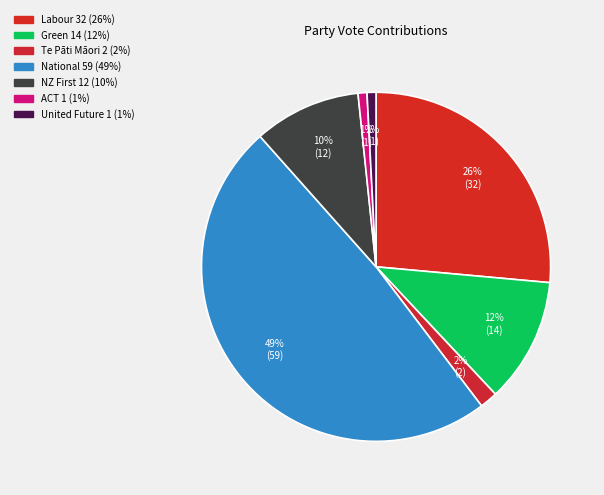

Which category has the smallest portion of the pie?

ACT